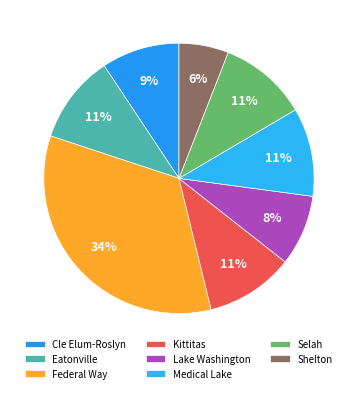

Which category has the biggest portion of the pie?

Federal Way